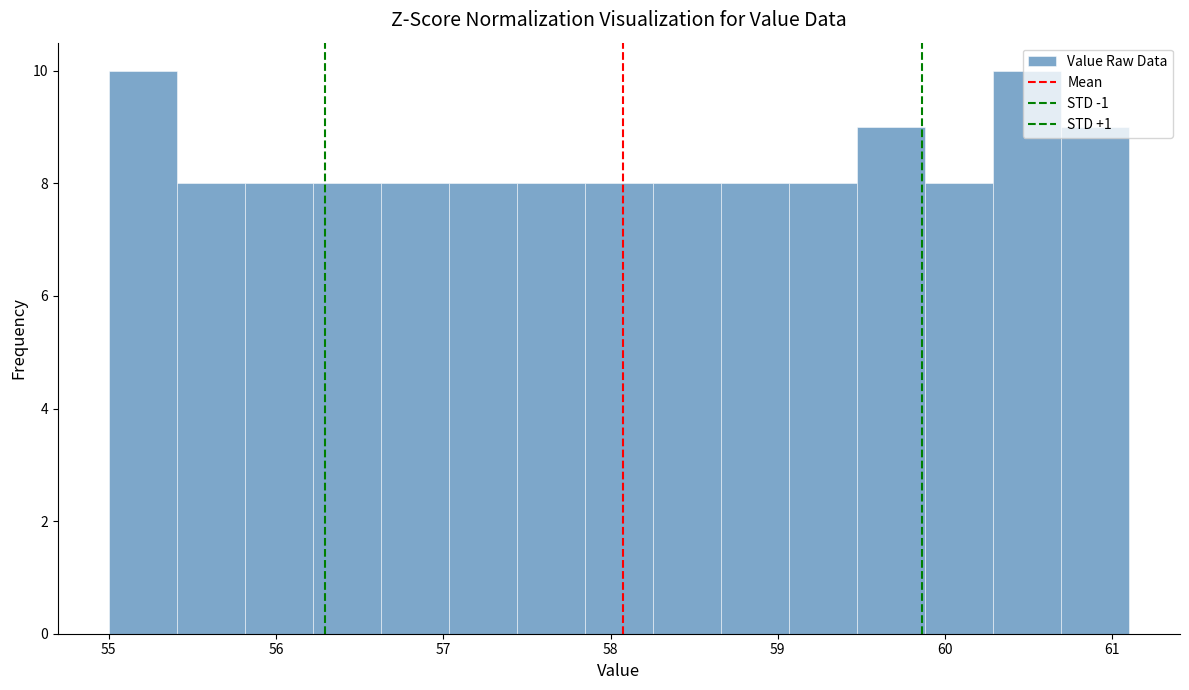

What is the height of the bar covering 55.8 to 56.2 on the x-axis? Neither the bar edges nor the heights are printed on the chart, so give them approximately, as read against the axes.

8